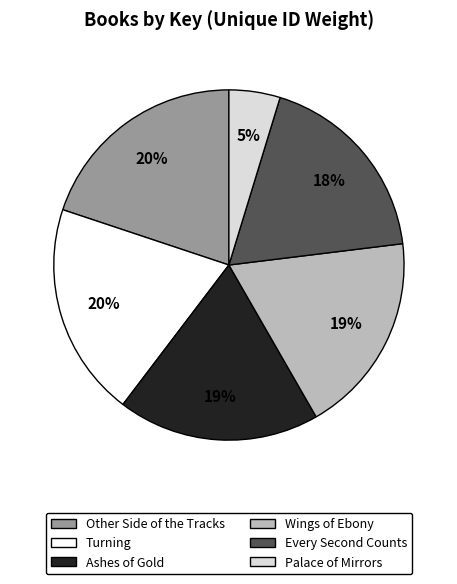

To the nearest percent, what portion does Other Side of the Tracks represent?

20%